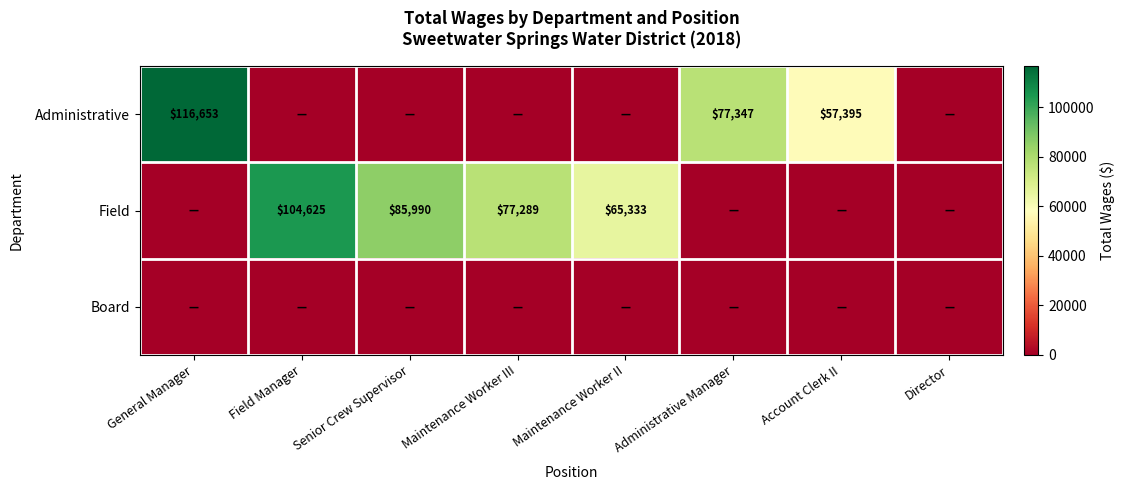

Is it true that Field equals 104625 at Field Manager?

True